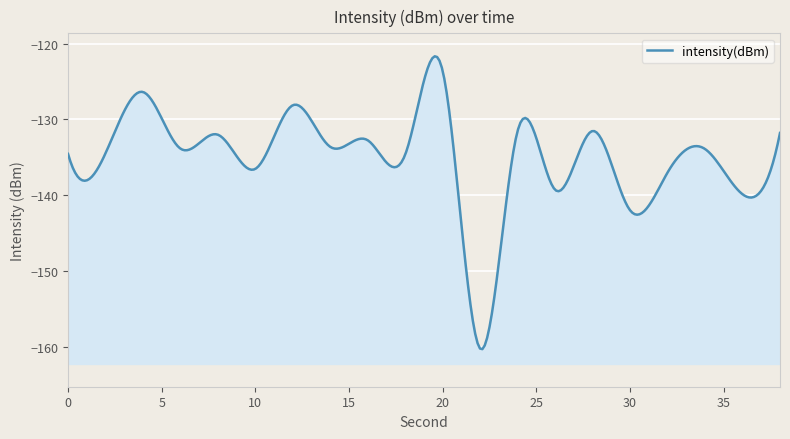

True or false: the data shows -171.5 at 28.

False